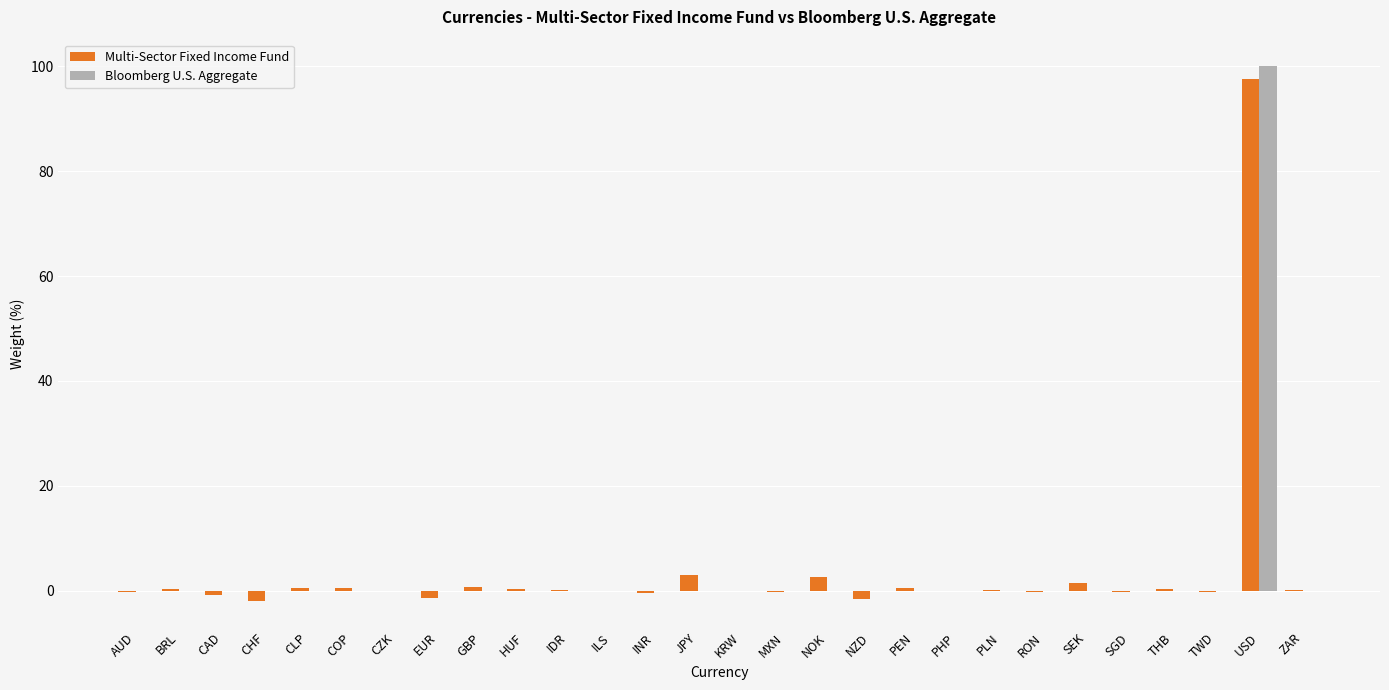

What is the maximum value for Bloomberg U.S. Aggregate?

100.0